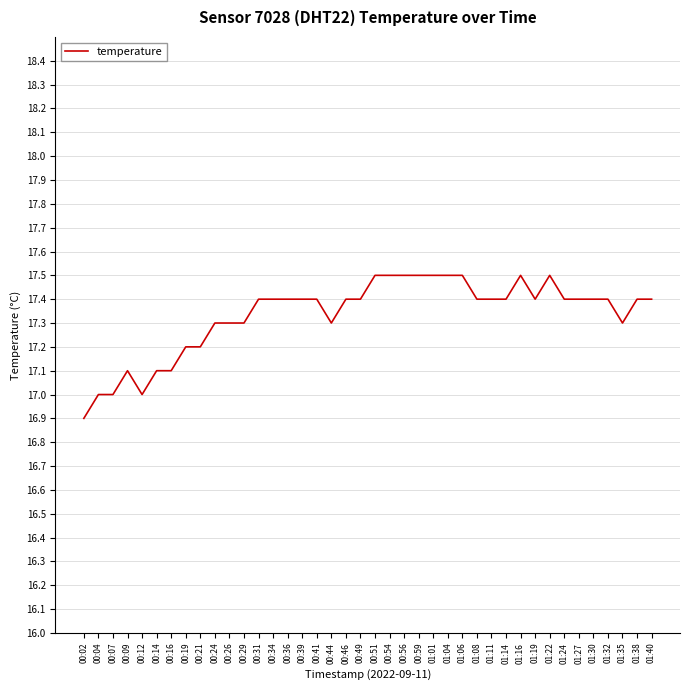

What is the maximum value shown in the chart?

17.5